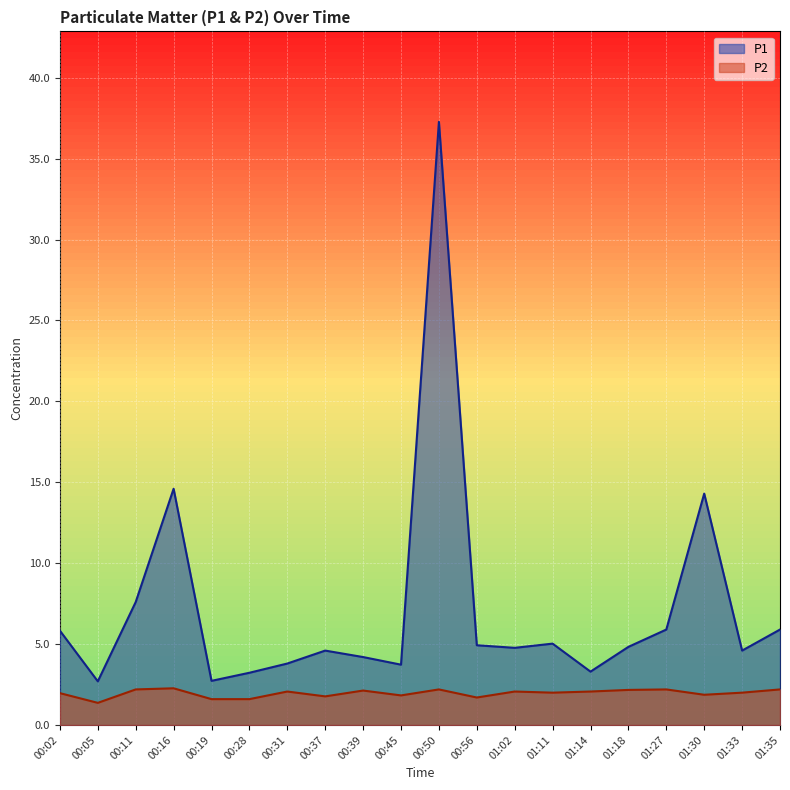

What is the smallest value displayed?

1.4